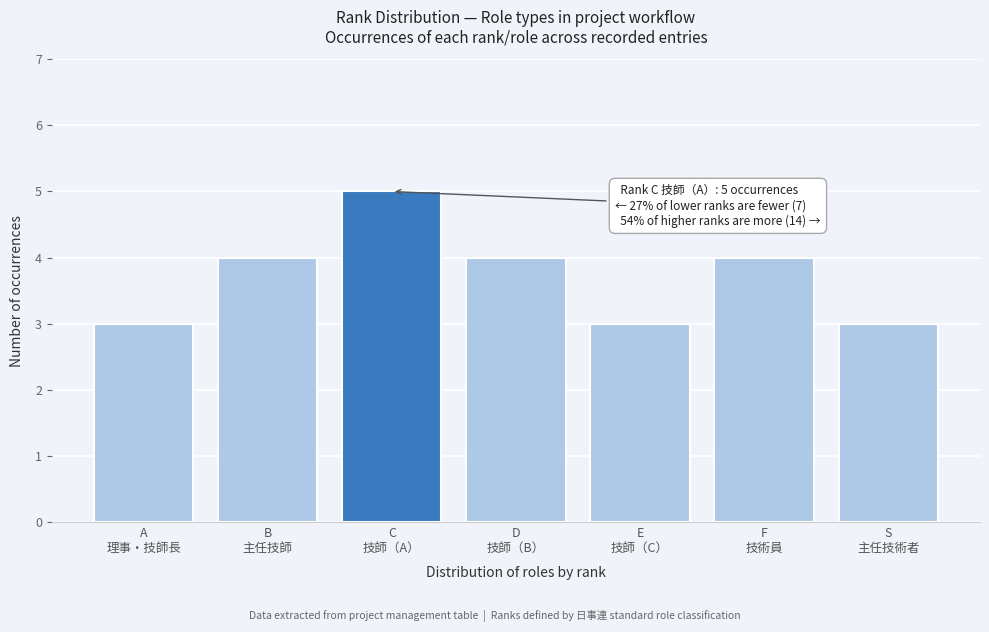

Reading left to right, list all the values displayed in this chart.

3	4	5	4	3	4	3